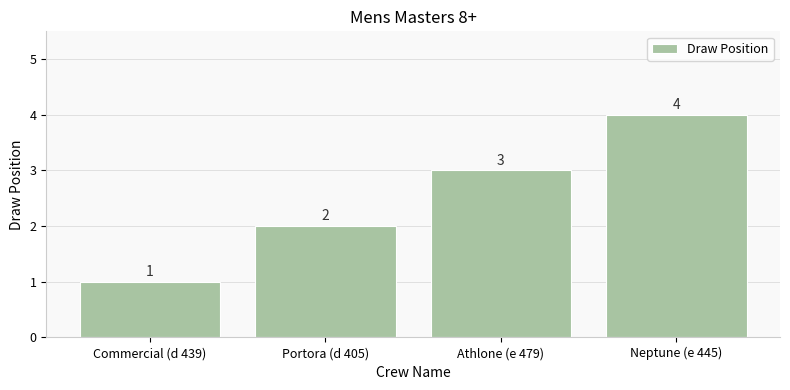

Which label corresponds to the smallest value in the chart?

Commercial (d 439)